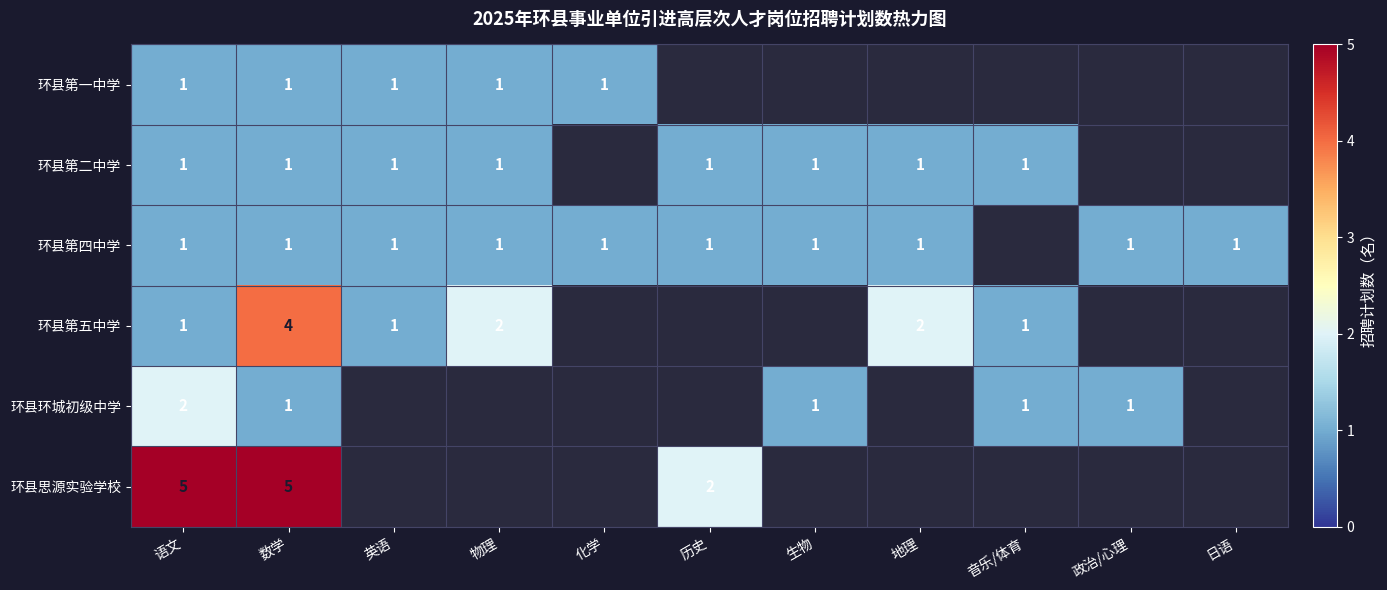

What is the sum of the 环县第五中学 values at 地理 and 音乐/体育?

3